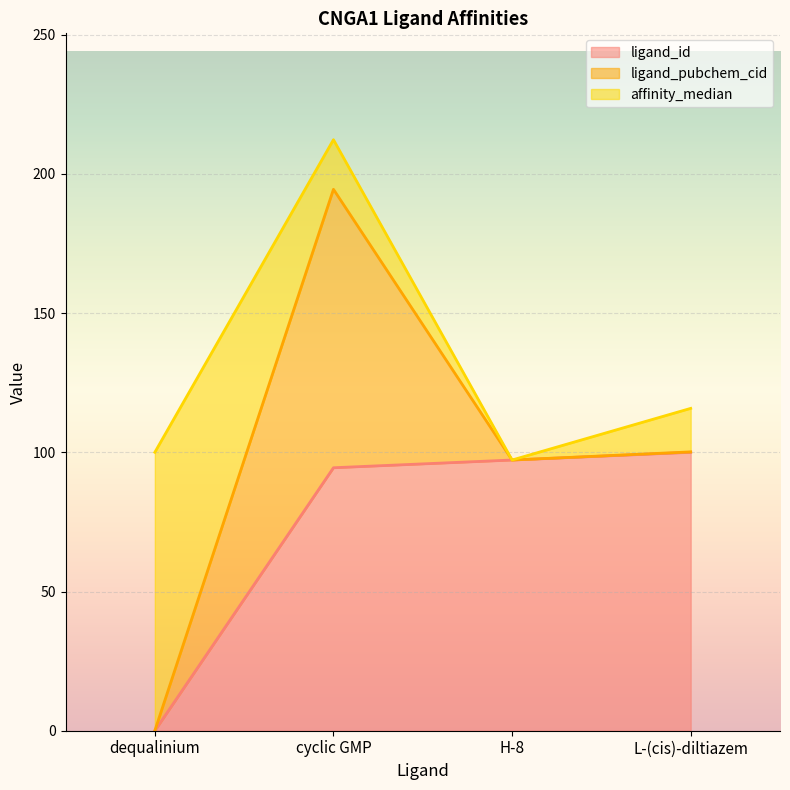

Is it true that ligand_id equals 56.9 at L-(cis)-diltiazem?

False